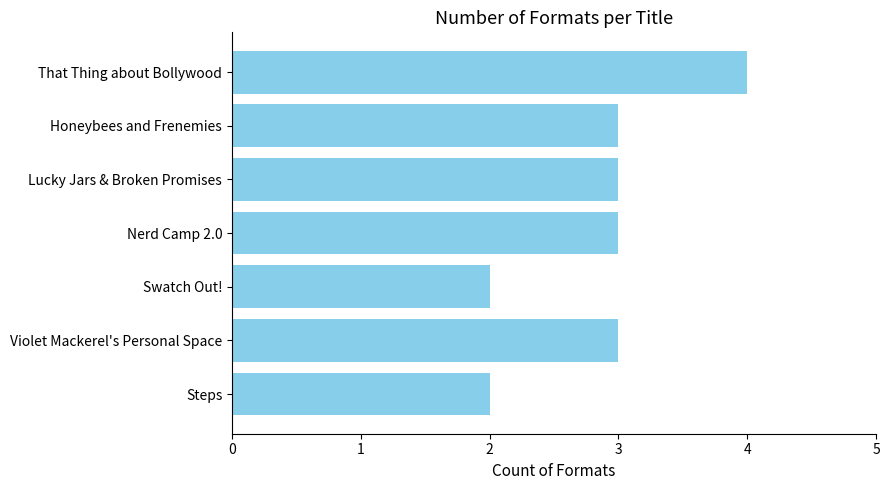

What is the minimum value shown in the chart?

2